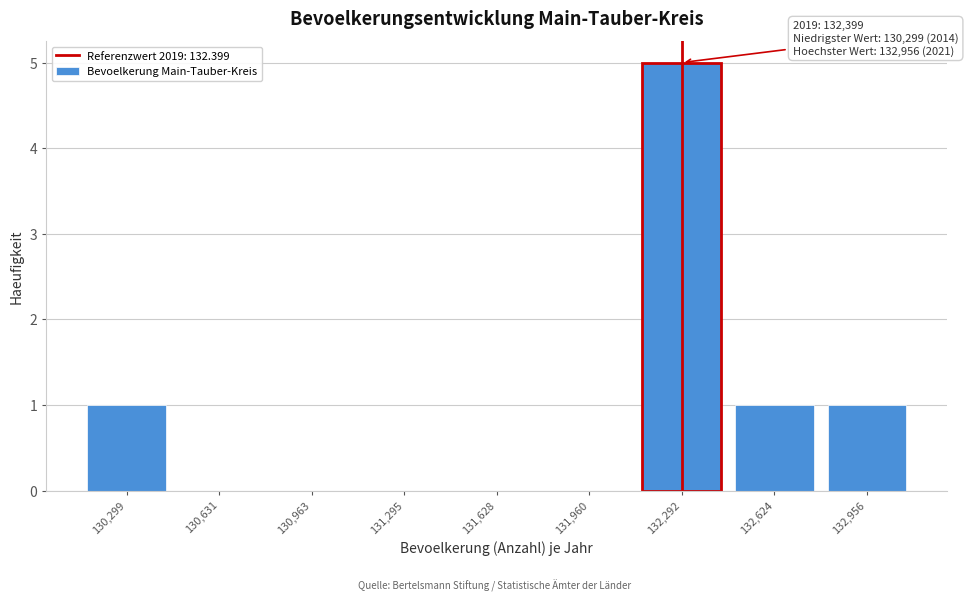

Reading left to right, extract all data points from this chart.

130,299=1	130,631=0	130,963=0	131,295=0	131,628=0	131,960=0	132,292=5	132,624=1	132,956=1